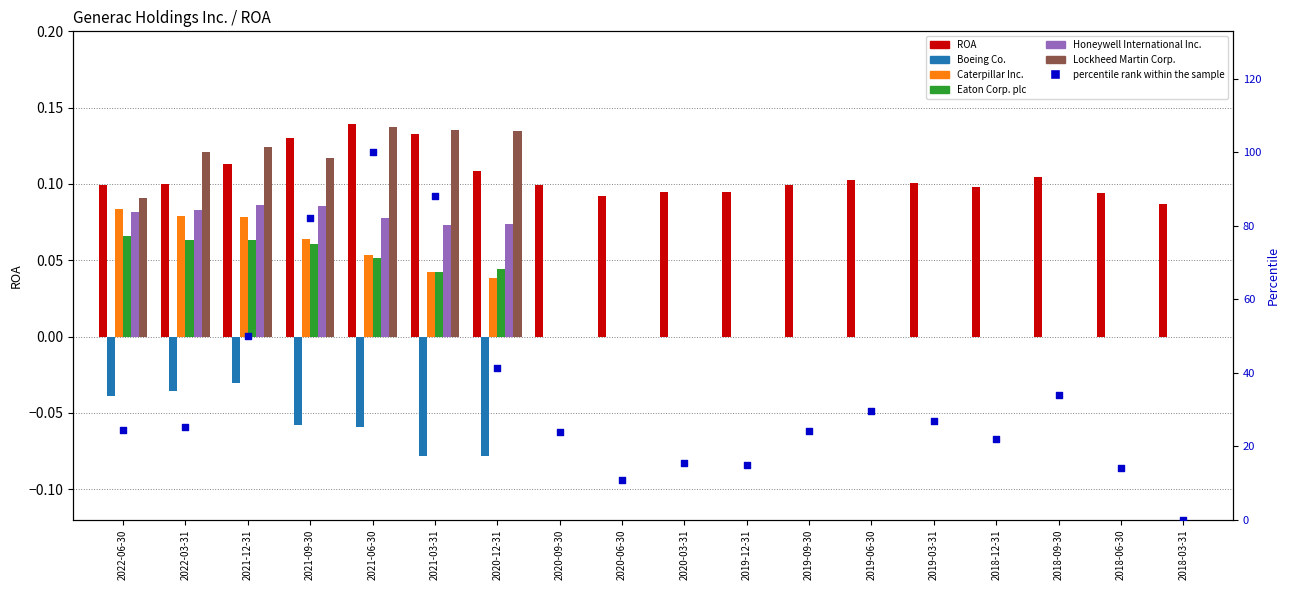

What are all the series names shown in the legend?

ROA, Boeing Co., Caterpillar Inc., Eaton Corp. plc, Honeywell International Inc., Lockheed Martin Corp.